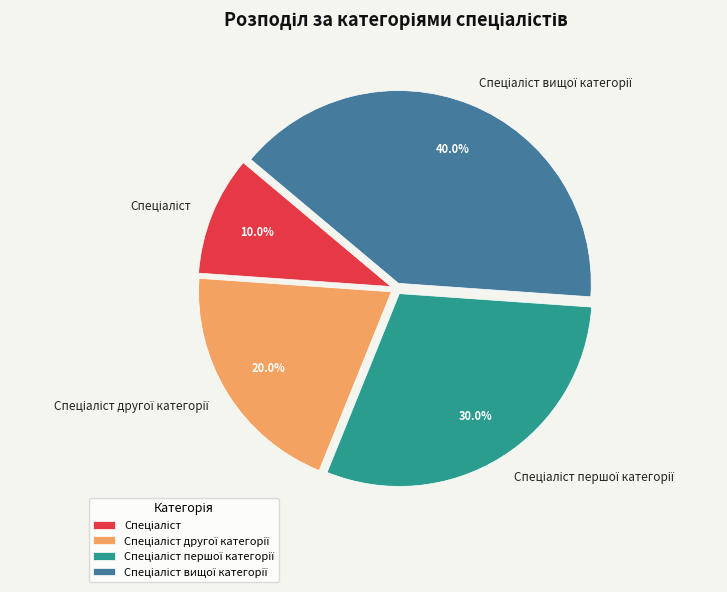

Is there a majority slice in this chart?

No